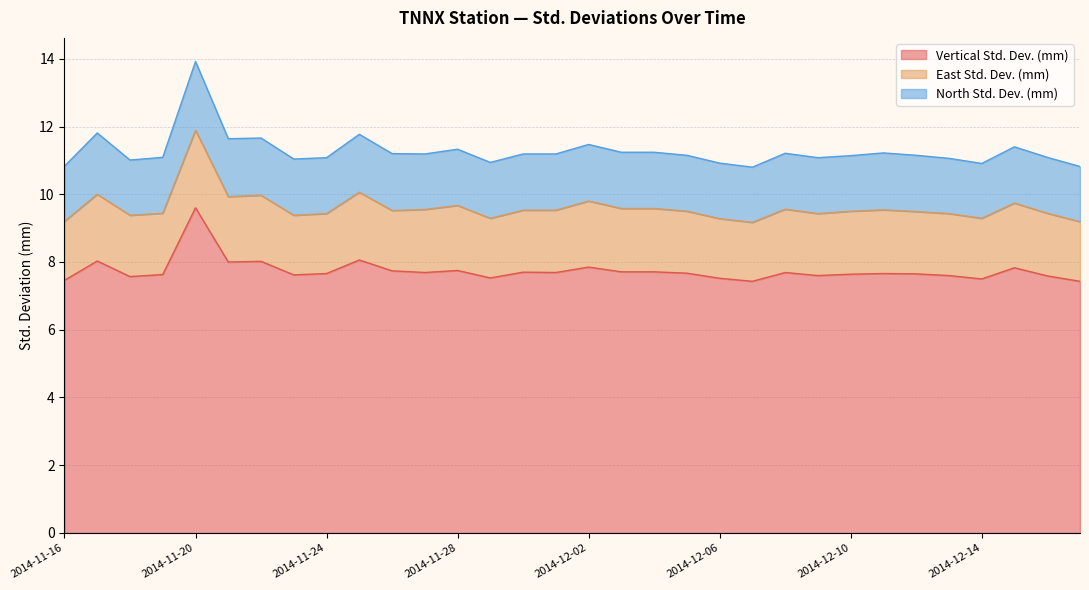

What is the minimum value for East Std. Dev. (mm)?

1.7